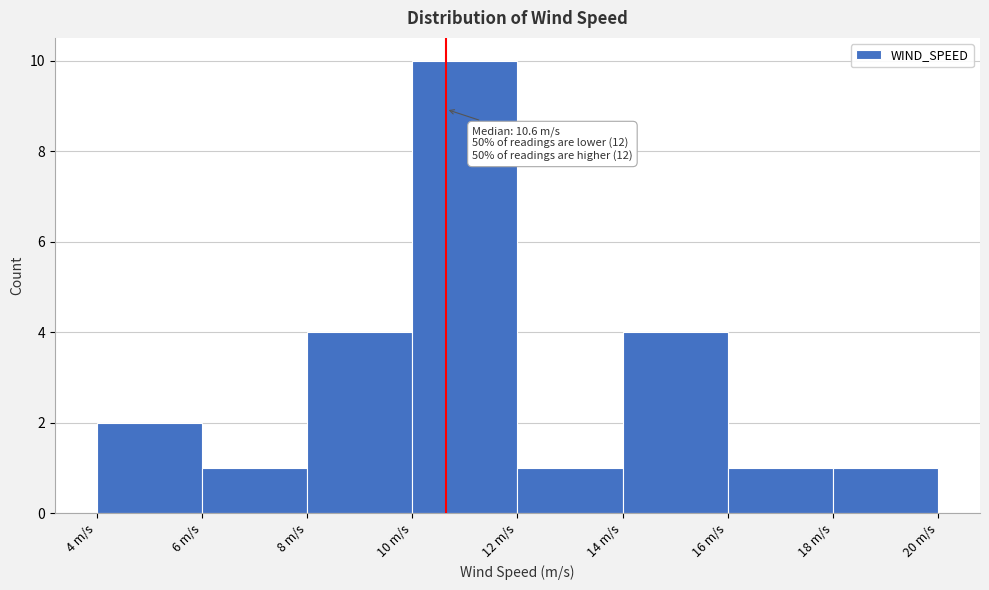

Over which range of the x-axis is the bar tallest?

10 to 12